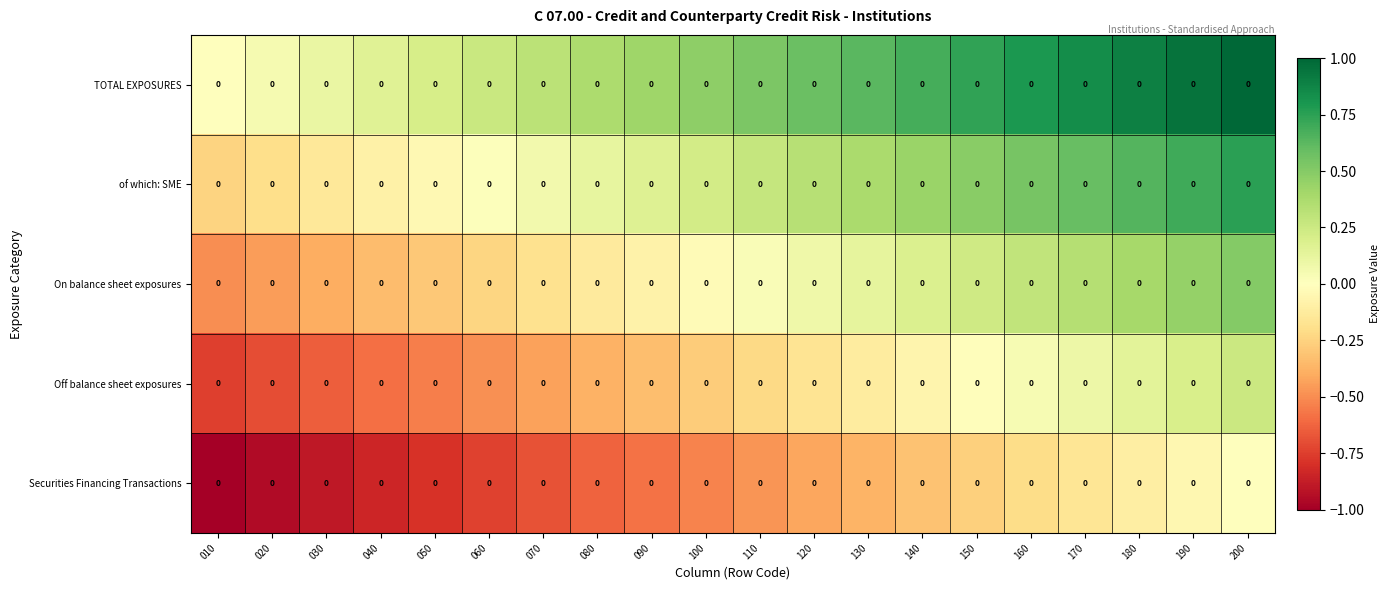

Which has a higher value, 010 or 110?

110